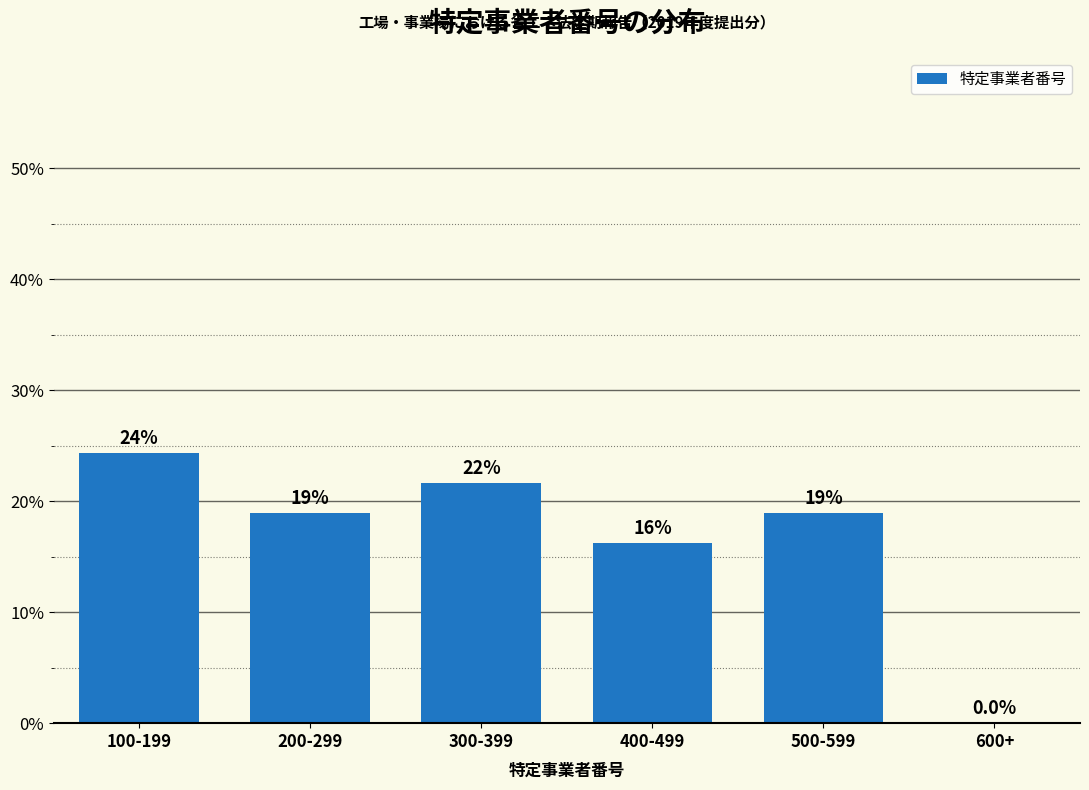

Reading right to left, list all the values displayed in this chart.

600+=0.0	500-599=18.9	400-499=16.2	300-399=21.6	200-299=18.9	100-199=24.3